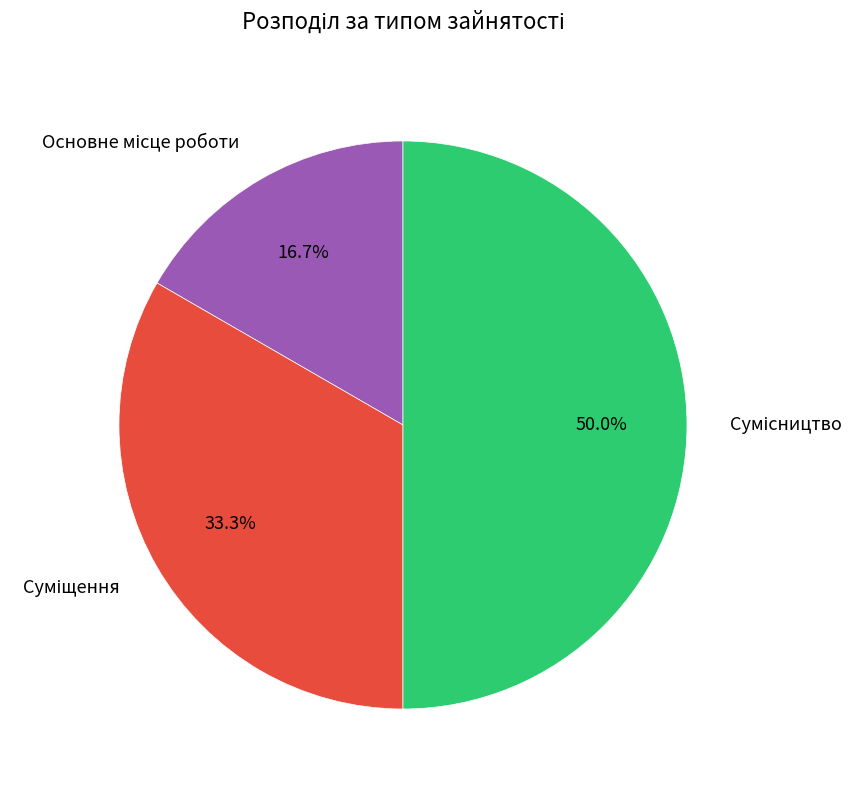

Which category has the smallest portion of the pie?

Основне місце роботи